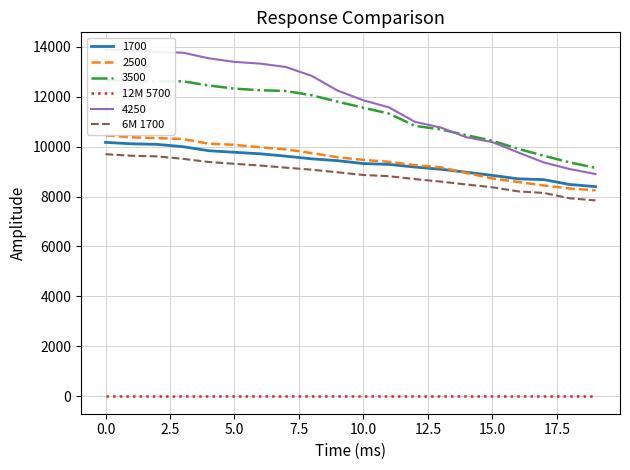

True or false: 12M 5700 and 2500 cross at least once.

False